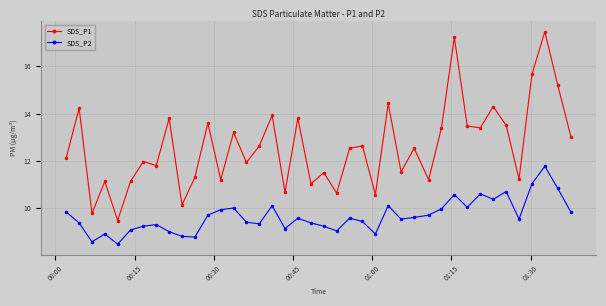

What is the lowest value of the SDS_P1 series?

9.5